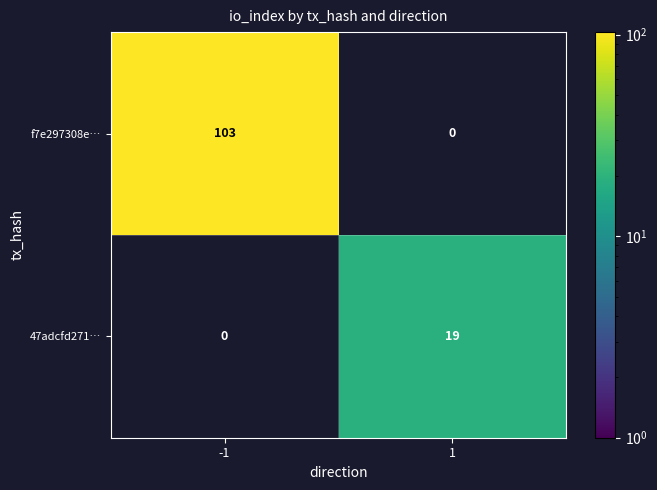

The value of f7e297308e… at -1 is 180. True or false?

False